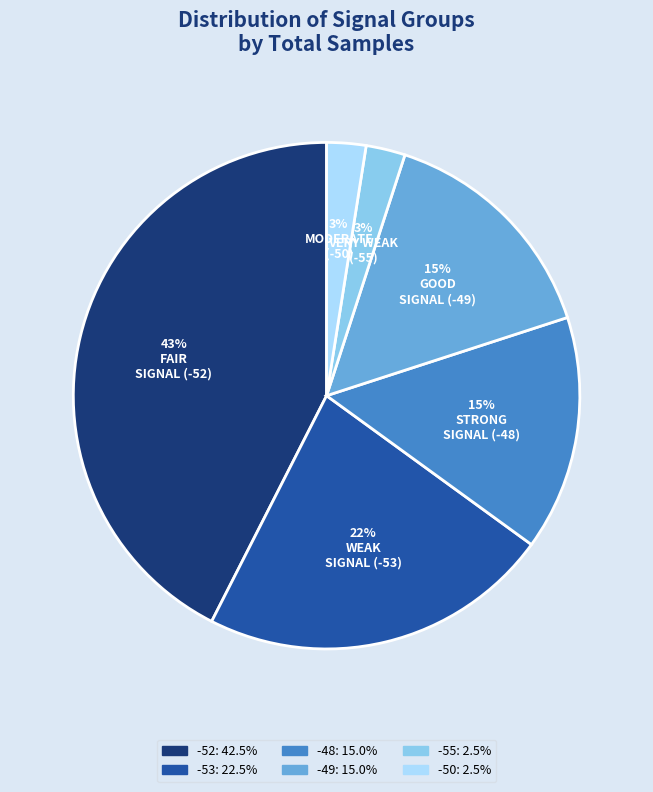

To the nearest percent, what is the average slice percentage?

17%